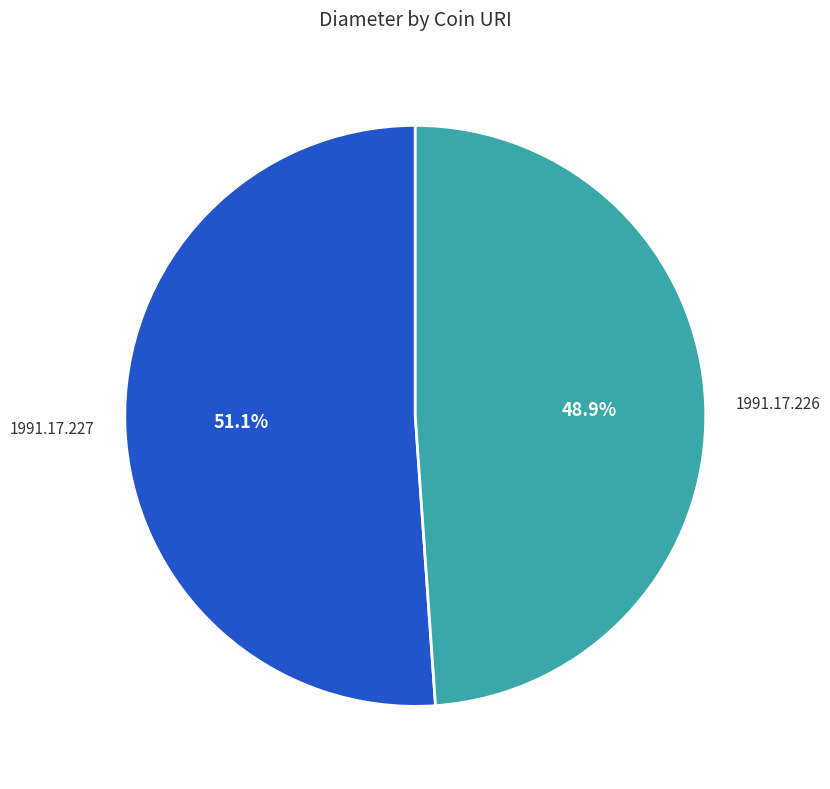

Is there any slice that represents more than half of the pie?

Yes